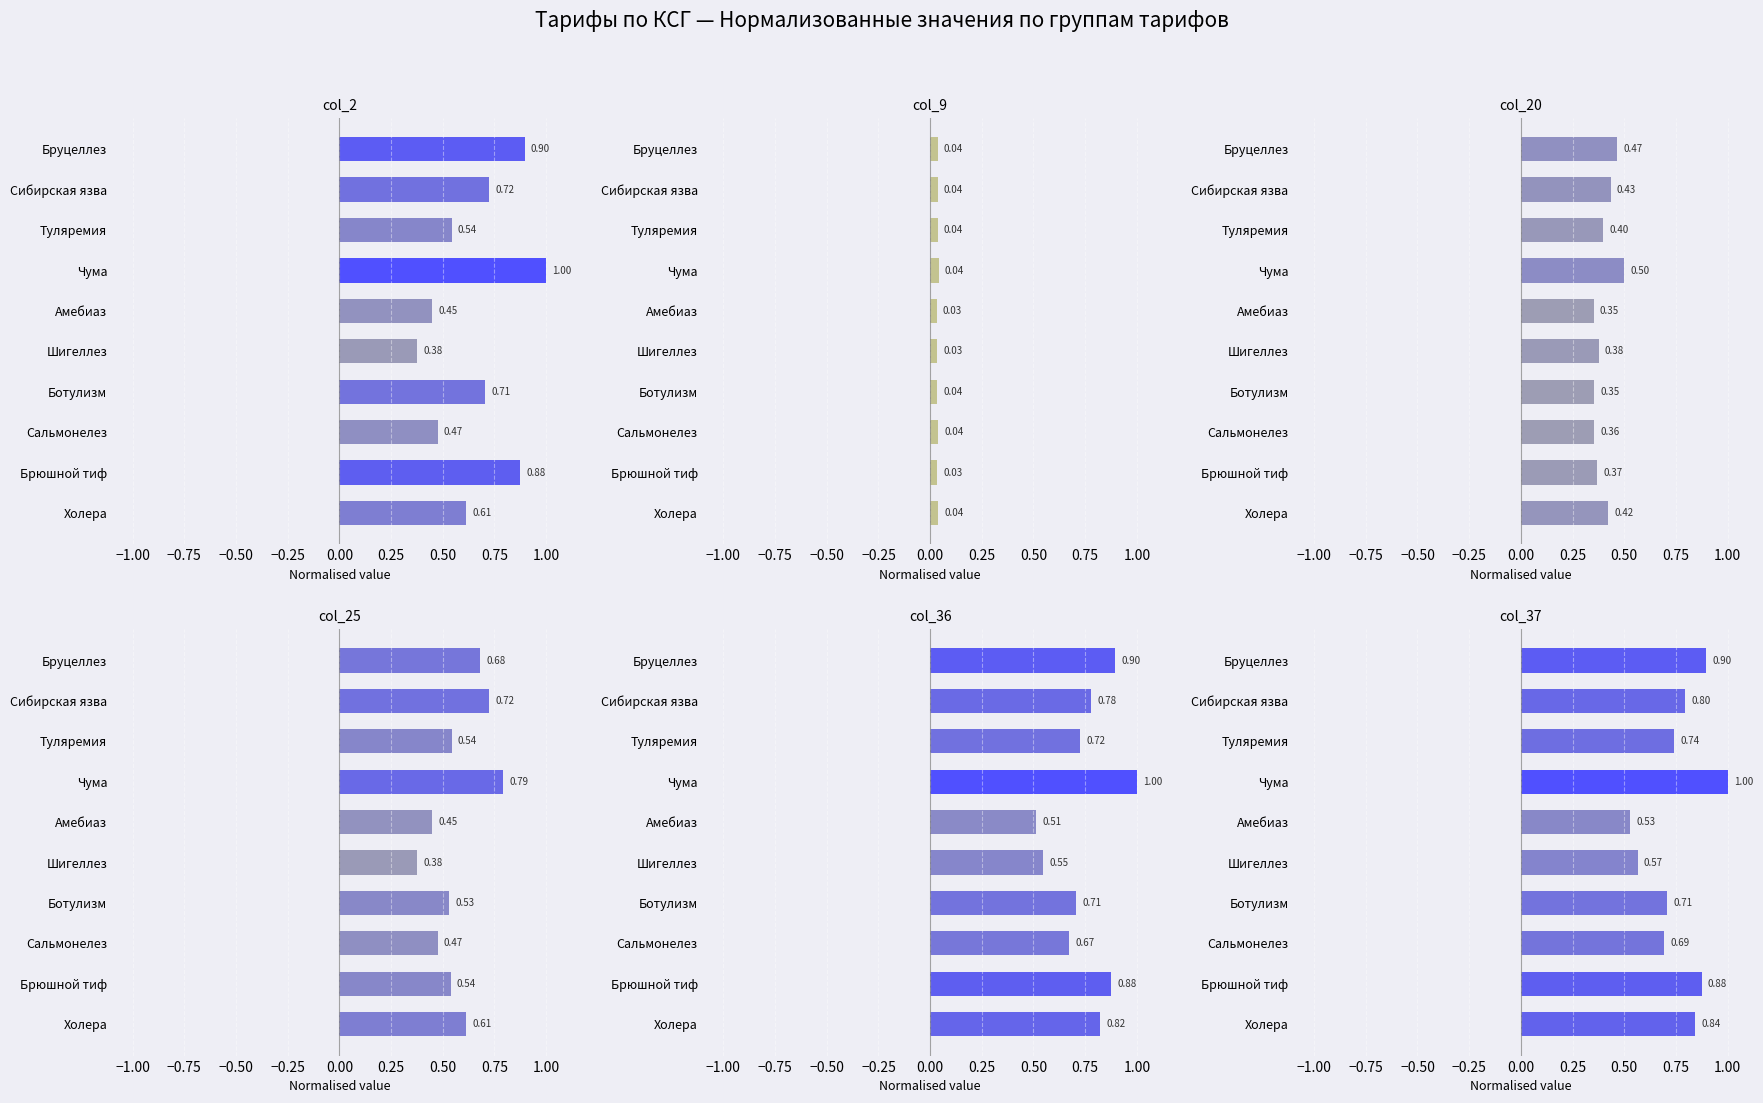

What is the maximum value for col_37 (day28)?

1.0